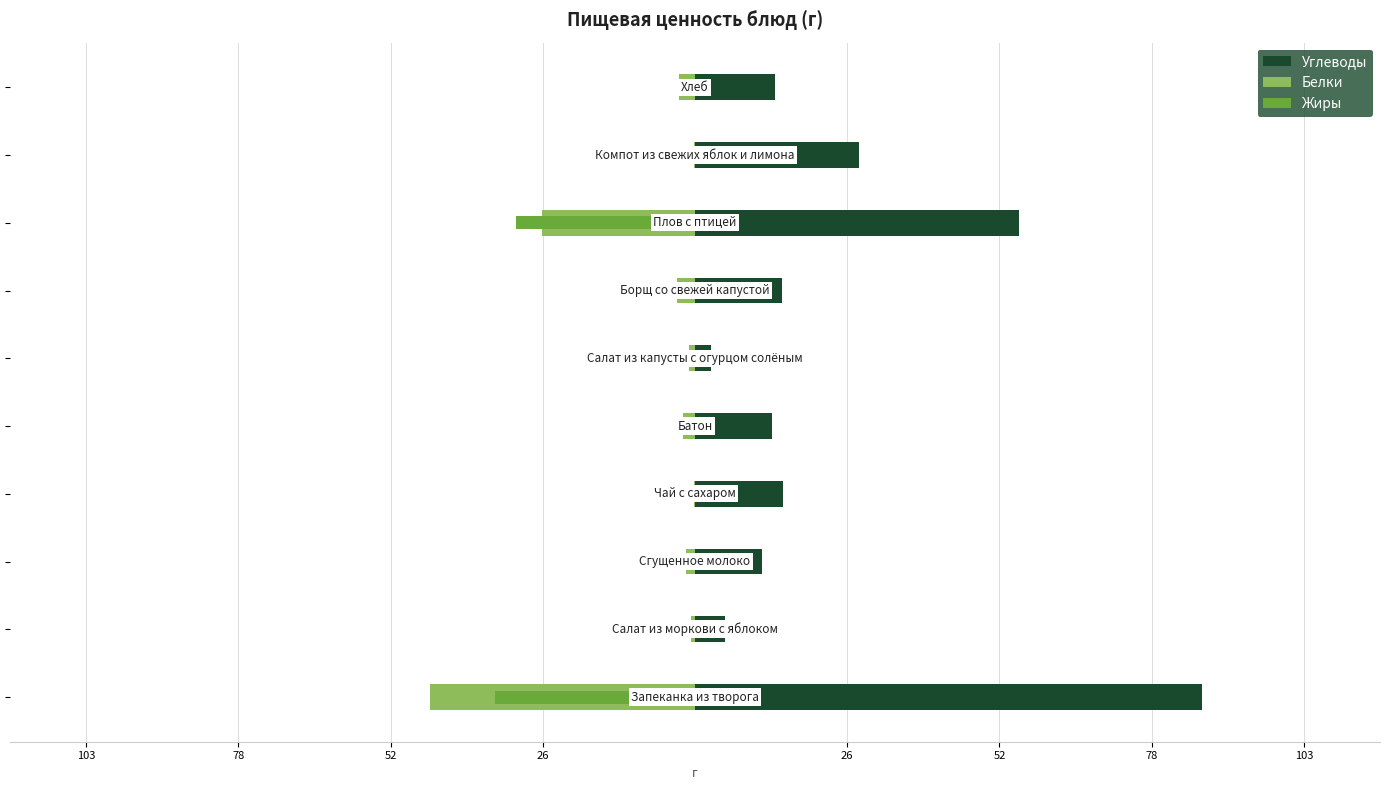

What is the highest value of the Углеводы series?

86.2